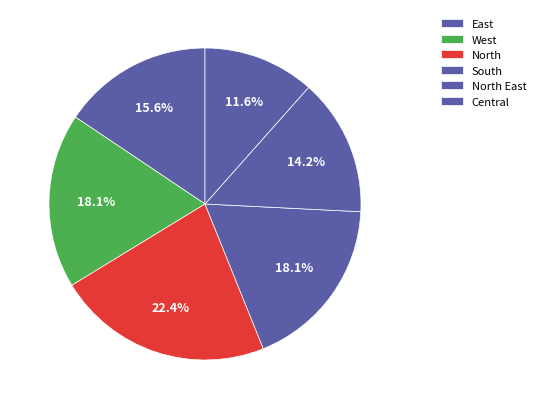

What is the smallest slice in the pie chart?

Central